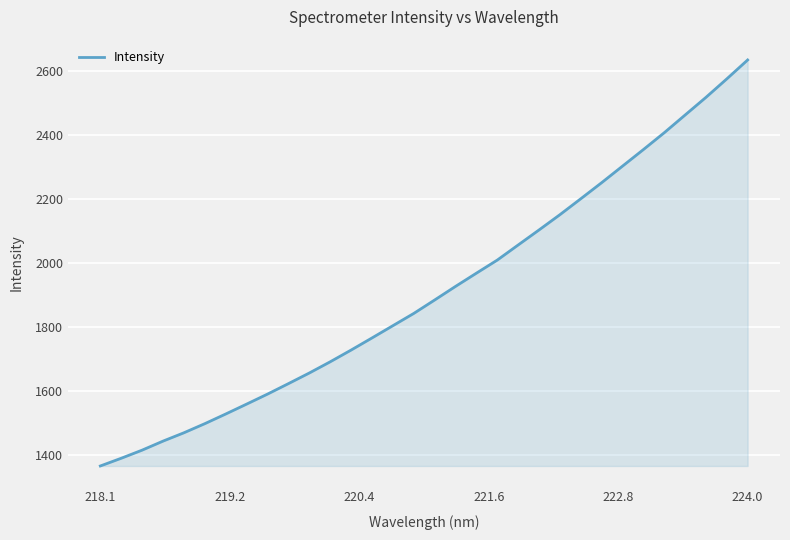

What is the greatest value displayed?

2633.6